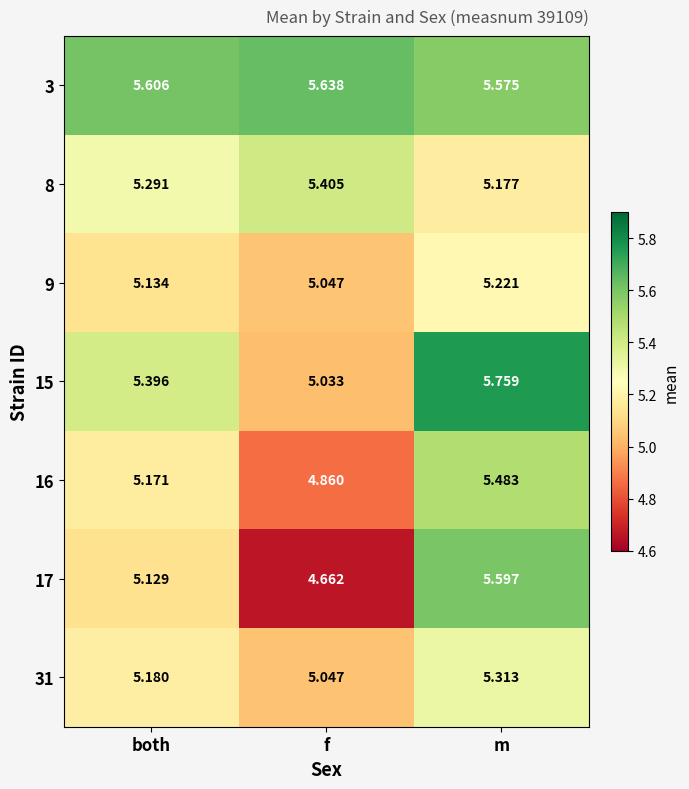

Is the value of 3 at m greater than the value of 16 at f?

Yes